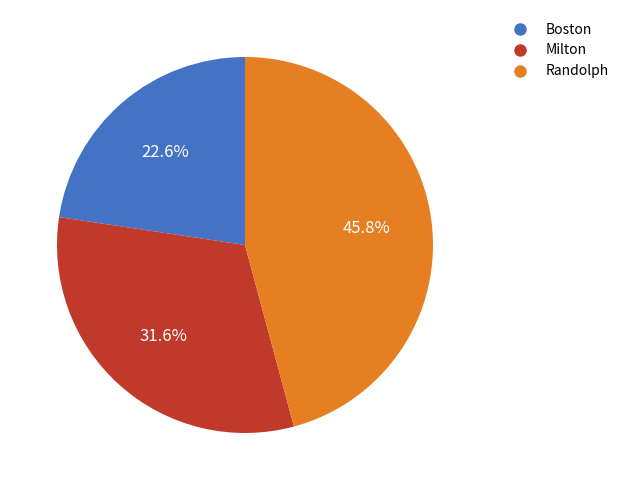

To the nearest percent, what is the combined percentage of Milton and Randolph?

77%